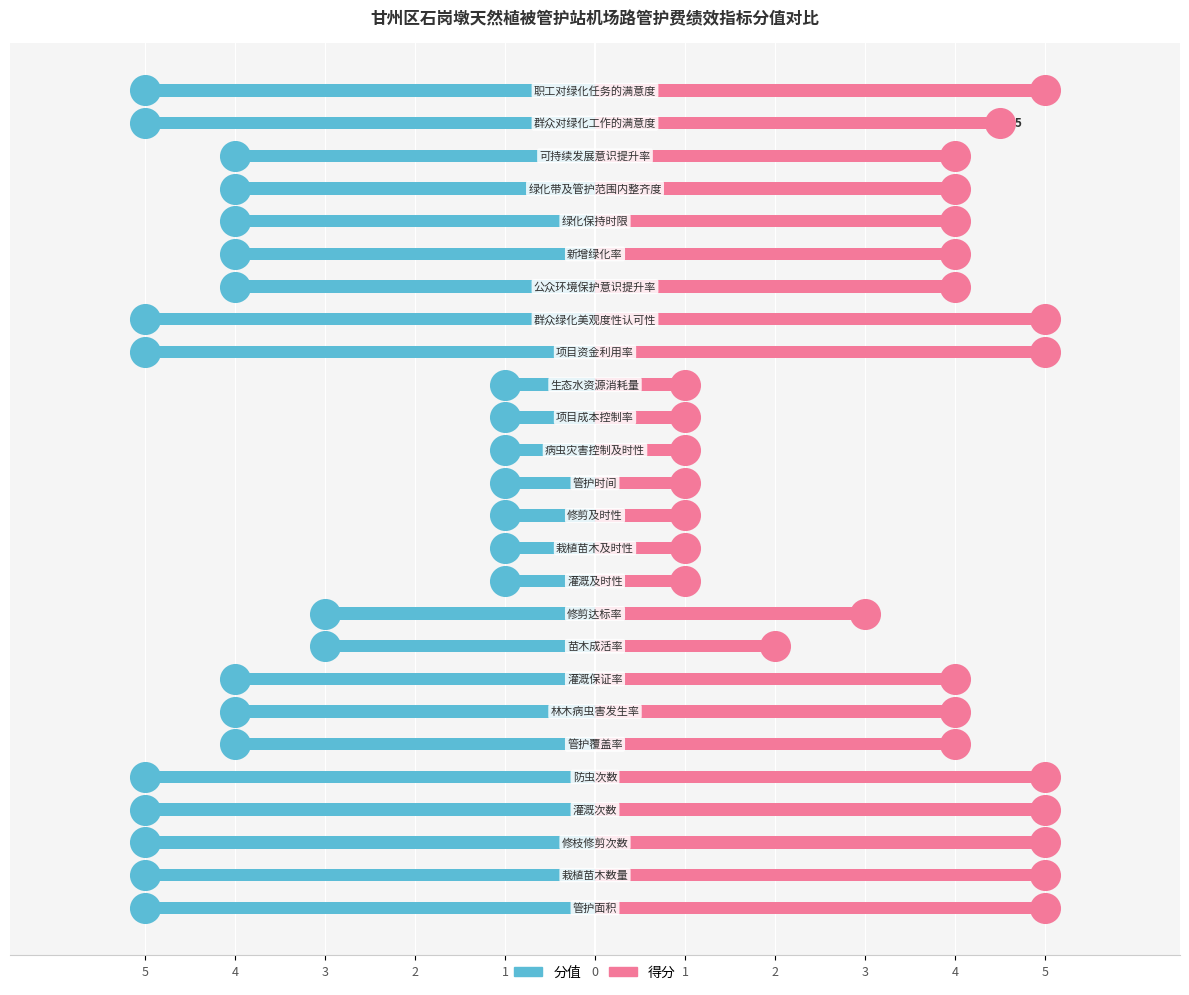

Is the value of 得分 at 19 greater than the value of 分值 at 11?

Yes